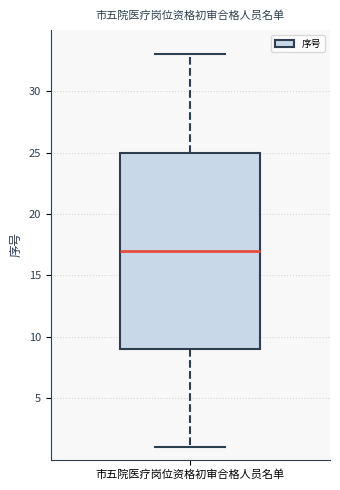

Read this box plot against the y-axis: the position of the median line, the range covered by the box, and the ends of both whiskers. The values are not printed on the chart, so give them approximately, as read against the axis.

median 17, box 9 to 25, whiskers 1 to 33